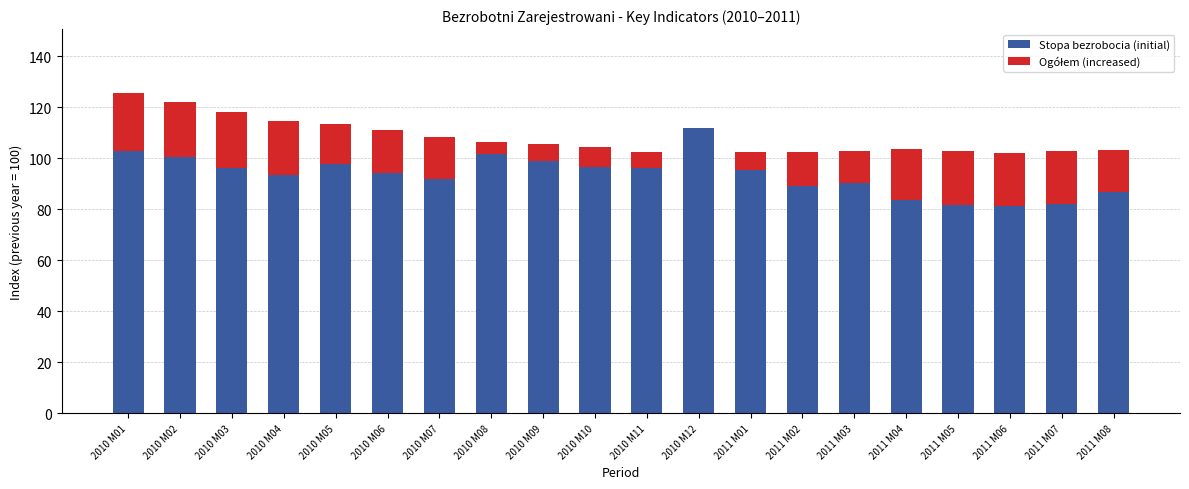

Count the number of data series in this chart.

2